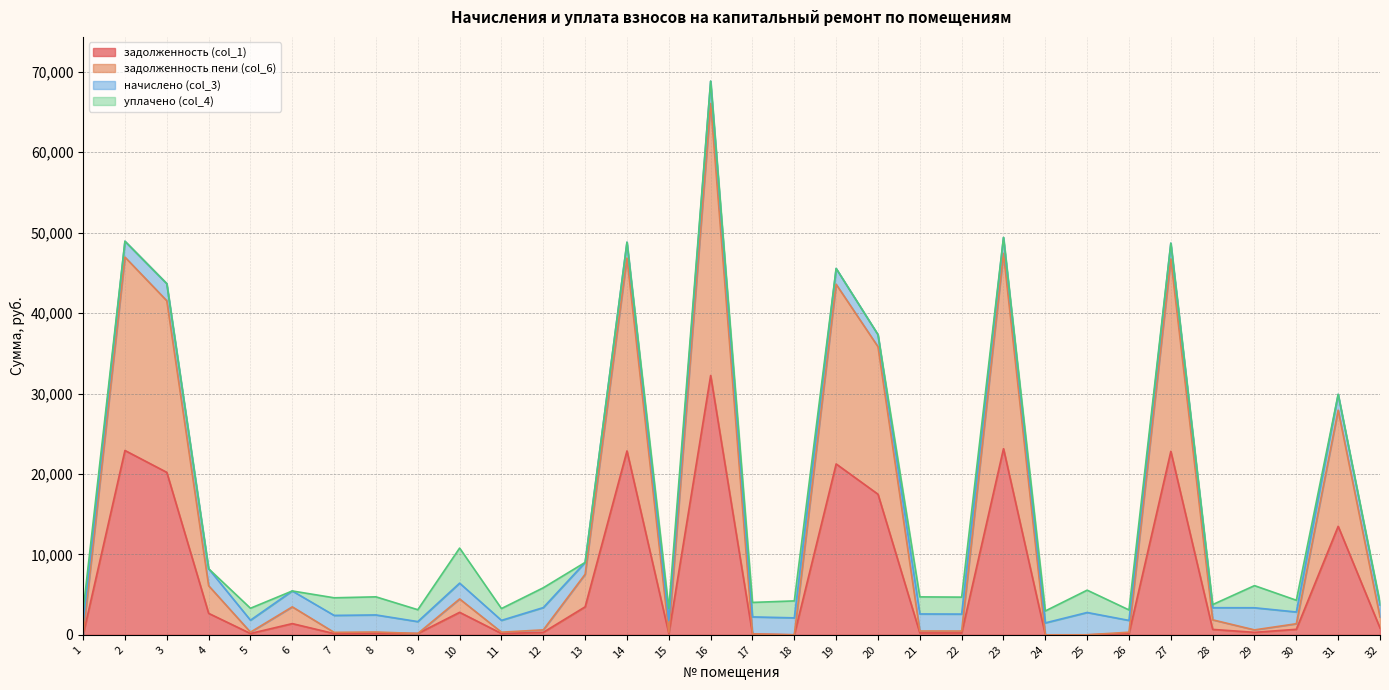

True or false: задолженность пени (col_6) and задолженность (col_1) intersect in this chart.

False